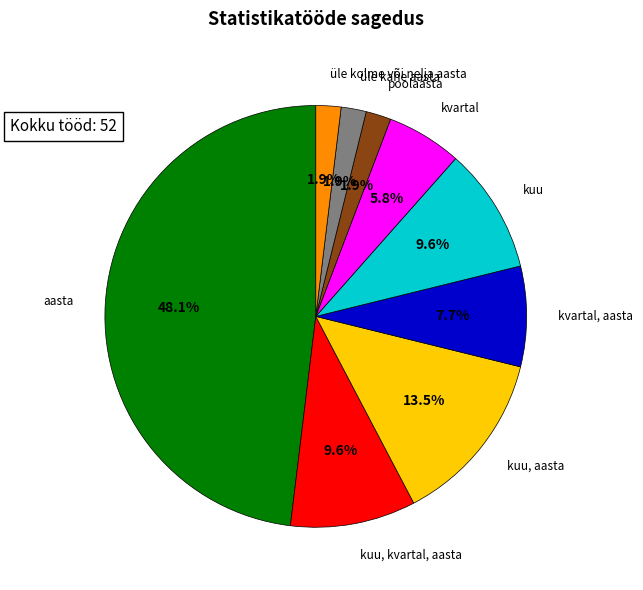

To the nearest percent, what is the combined percentage of kuu, aasta and kvartal?

19%